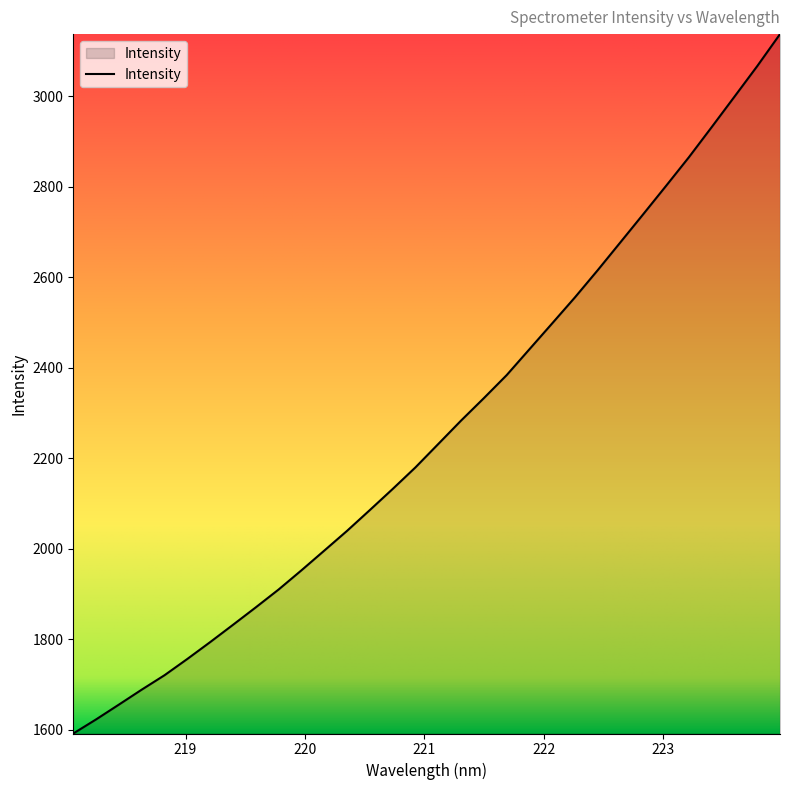

What is the minimum value shown in the chart?

1591.9